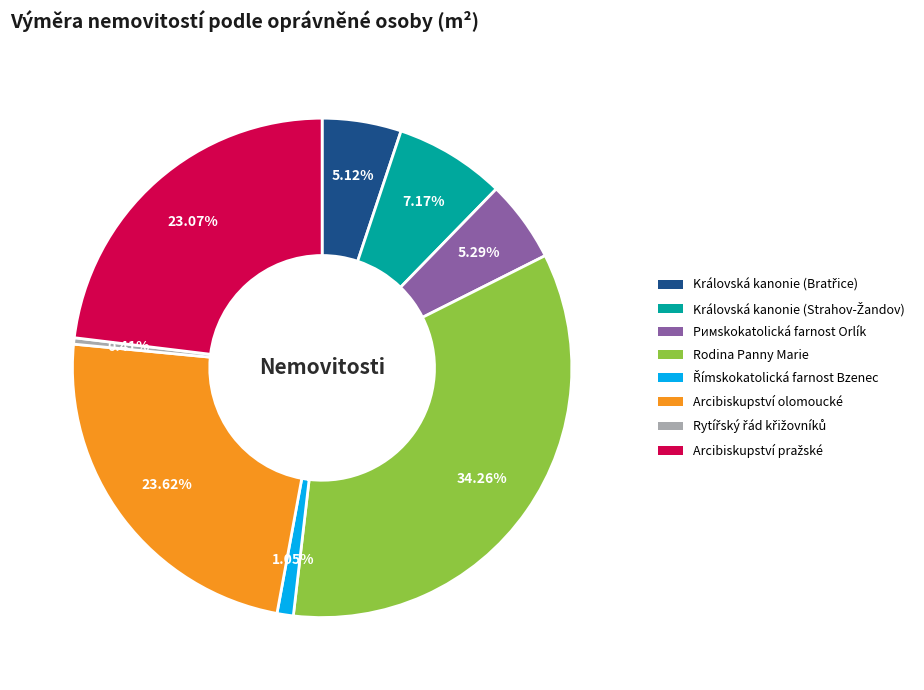

Is there a majority slice in this chart?

No